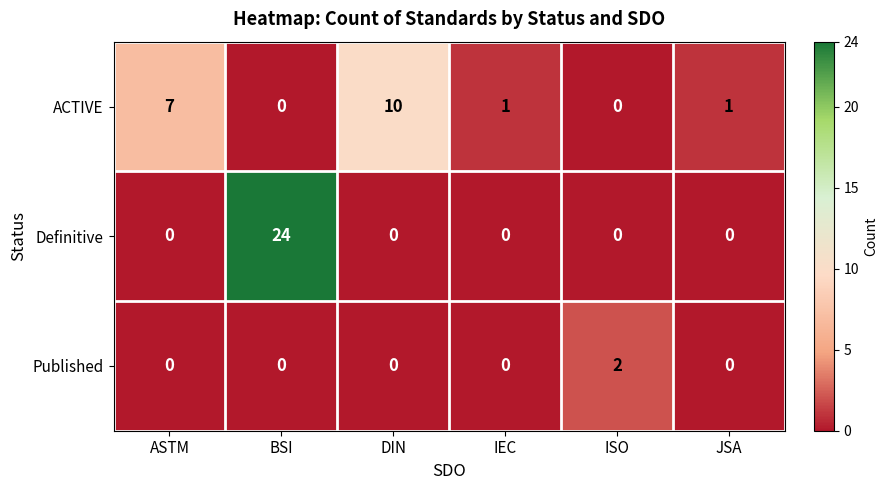

Reading left to right, list all the values displayed in this chart.

ACTIVE: 7	0	10	1	0	1
Definitive: 0	24	0	0	0	0
Published: 0	0	0	0	2	0